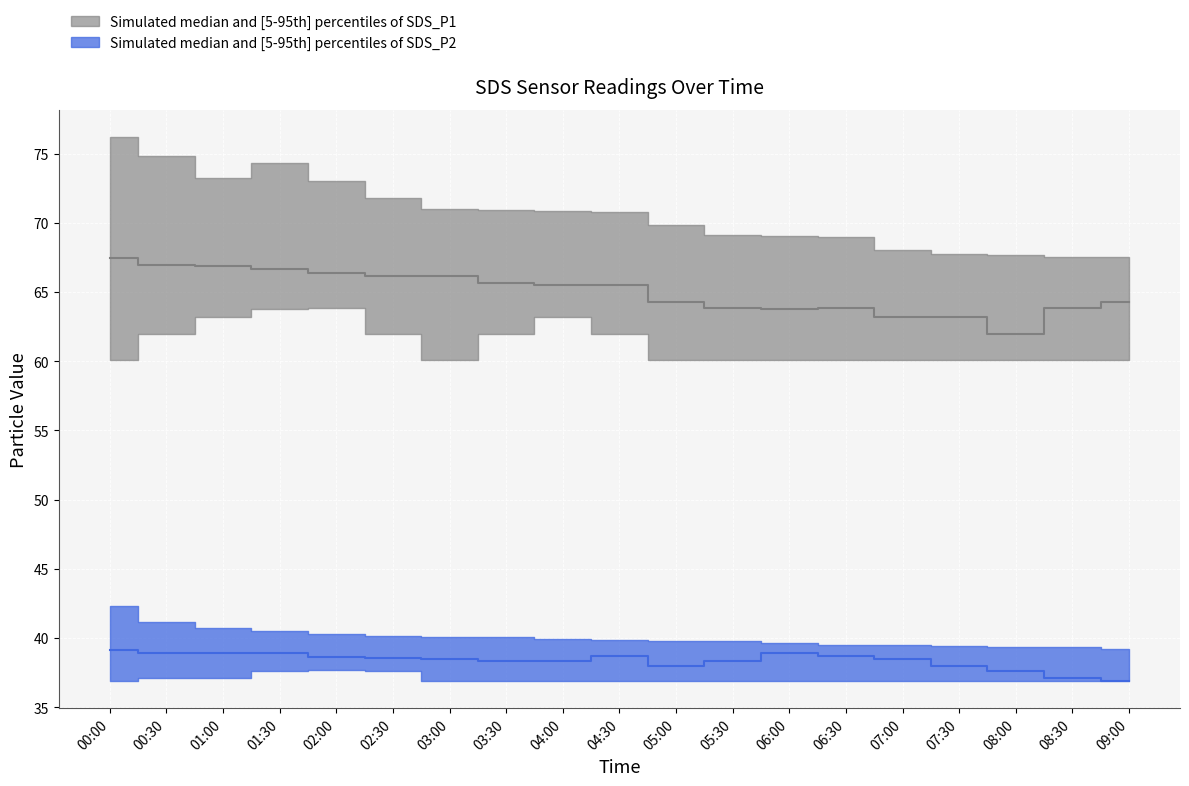

List the series in order of their peak value, highest first.

SDS_P1_upper, SDS_P1_median, SDS_P1_lower, SDS_P2_upper, SDS_P2_median, SDS_P2_lower